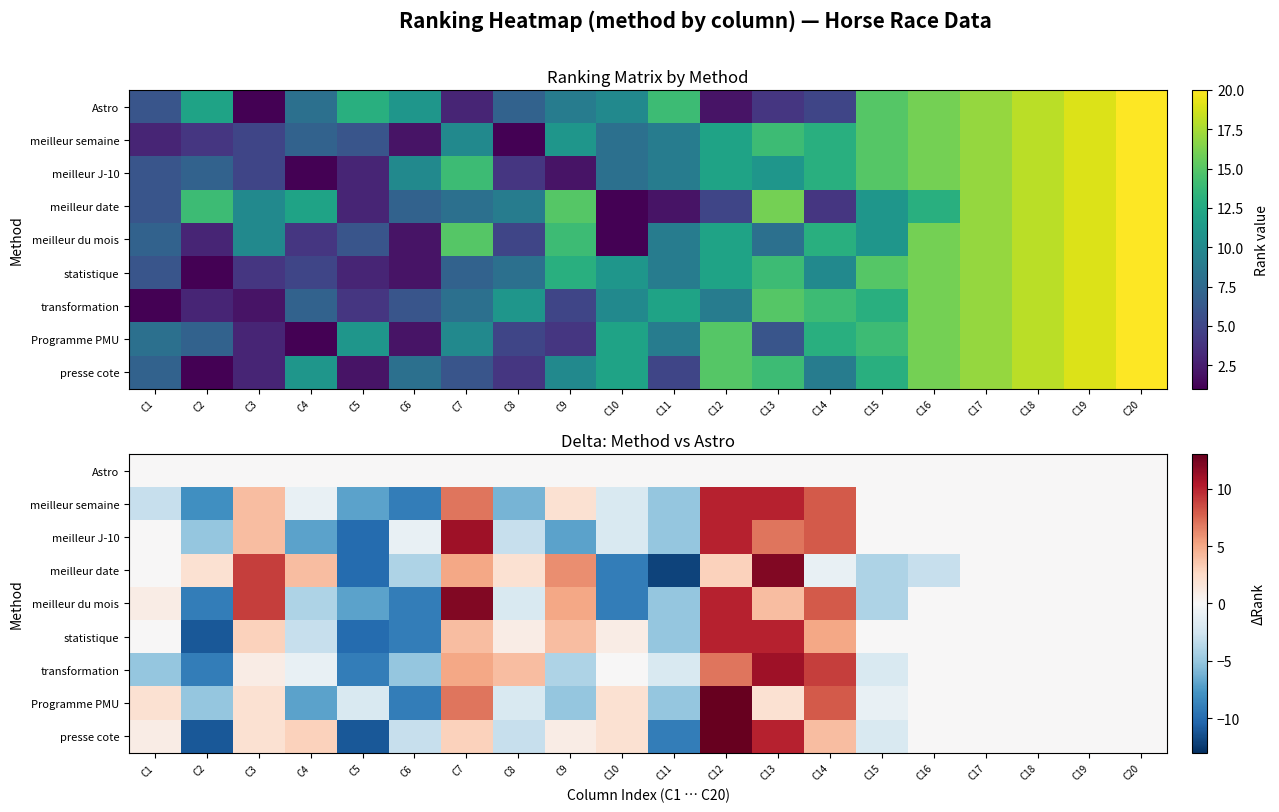

At how many categories does at least one series exceed 0?

11